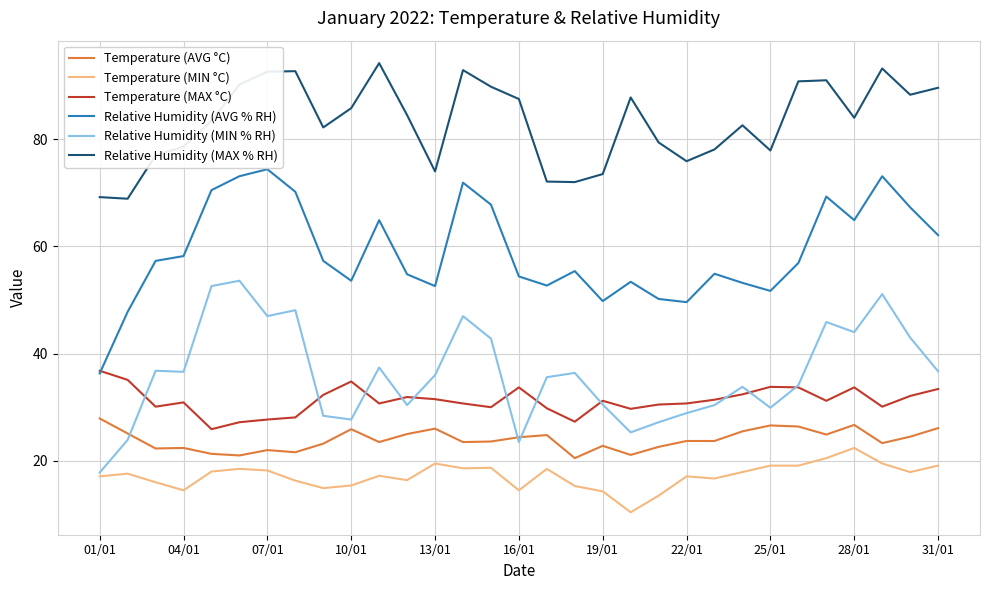

Which series has the largest total across all categories?

Relative Humidity (MAX % RH)